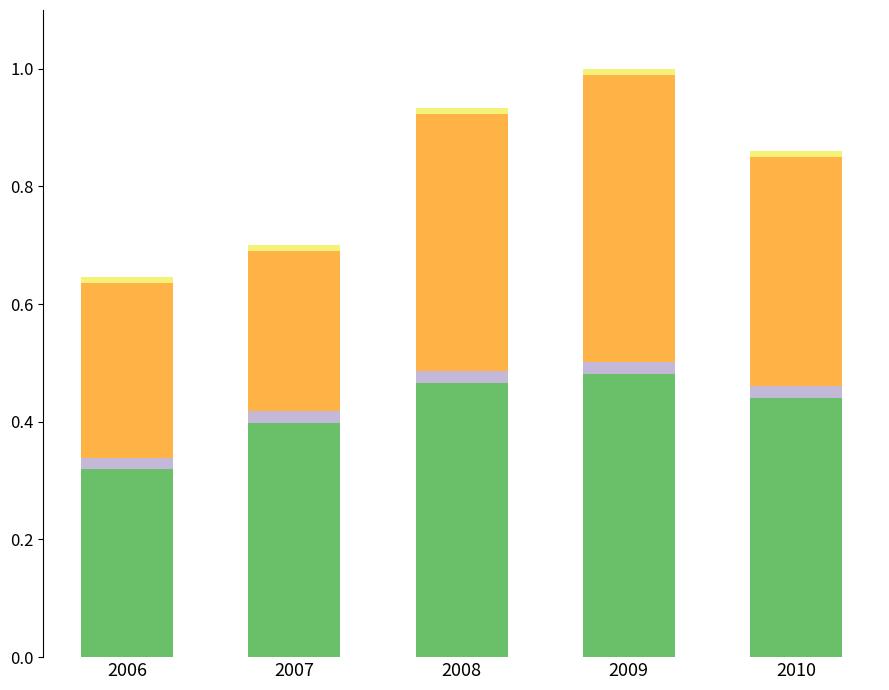

The Examined (additional) series shows 0.2 at 2010. True or false?

False